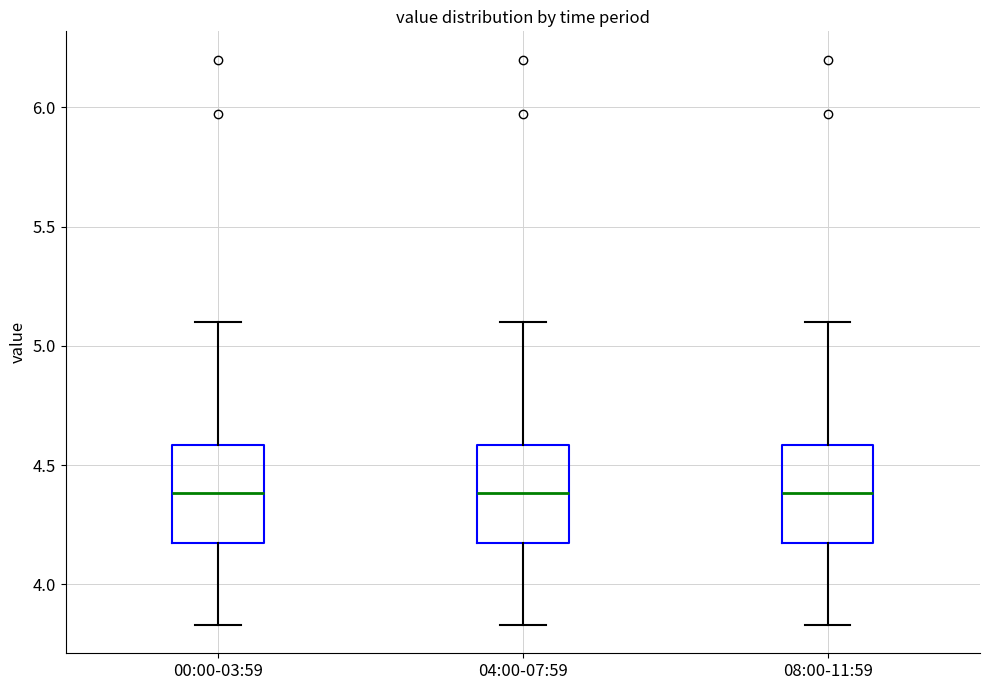

Reading left to right, transcribe this box plot: for each box, give where its median line is, the range the box spans, and where its two whiskers end, as read against the y-axis. The values are not printed on the chart, so give them approximately, as read against the axis.

00:00-03:59: median 4.40, box 4.20 to 4.60, whiskers 3.85 to 5.10
04:00-07:59: median 4.40, box 4.20 to 4.60, whiskers 3.85 to 5.10
08:00-11:59: median 4.40, box 4.20 to 4.60, whiskers 3.85 to 5.10